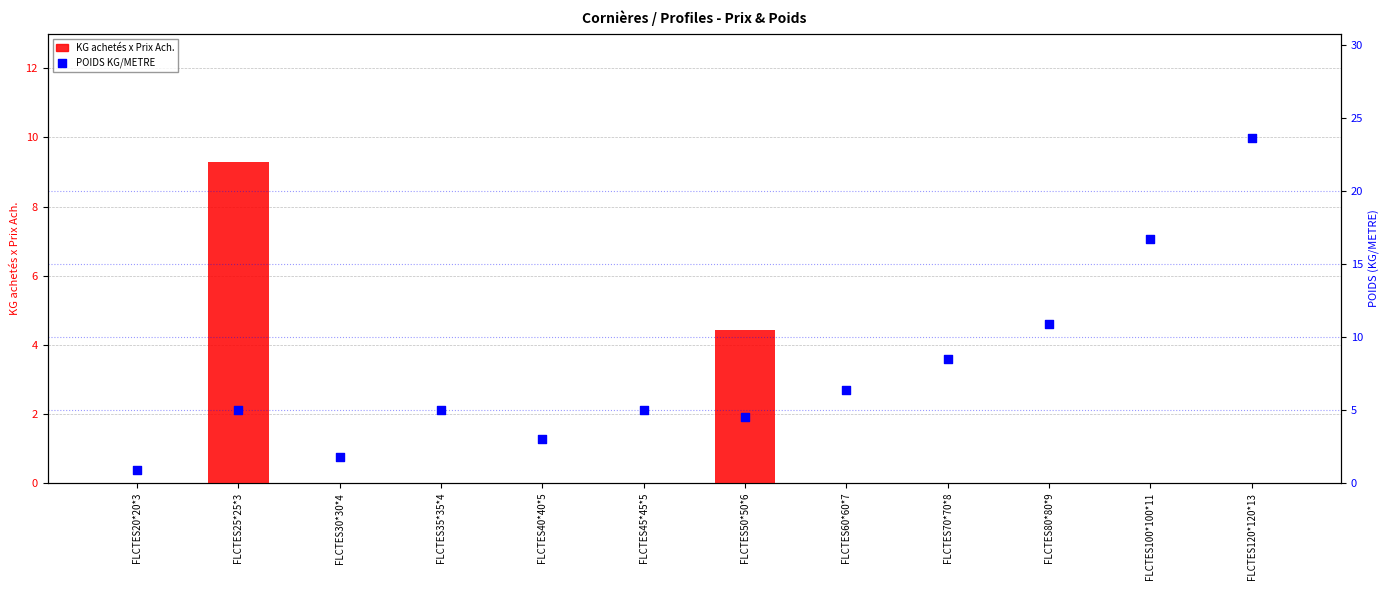

Which series contains the highest Y value?

POIDS KG/METRE